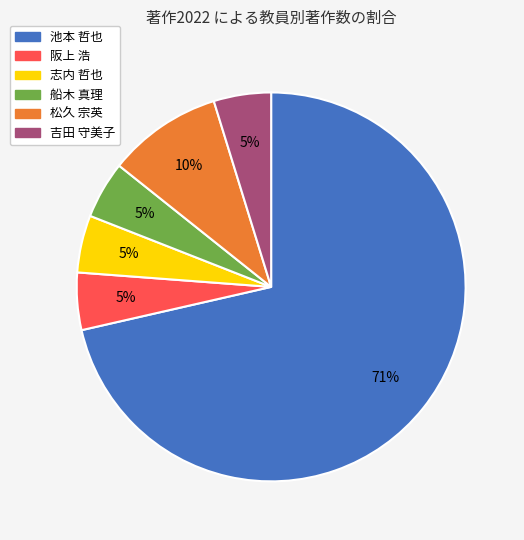

To the nearest percent, what is the difference between the 松久 宗英 and 阪上 浩 slice percentages?

5%